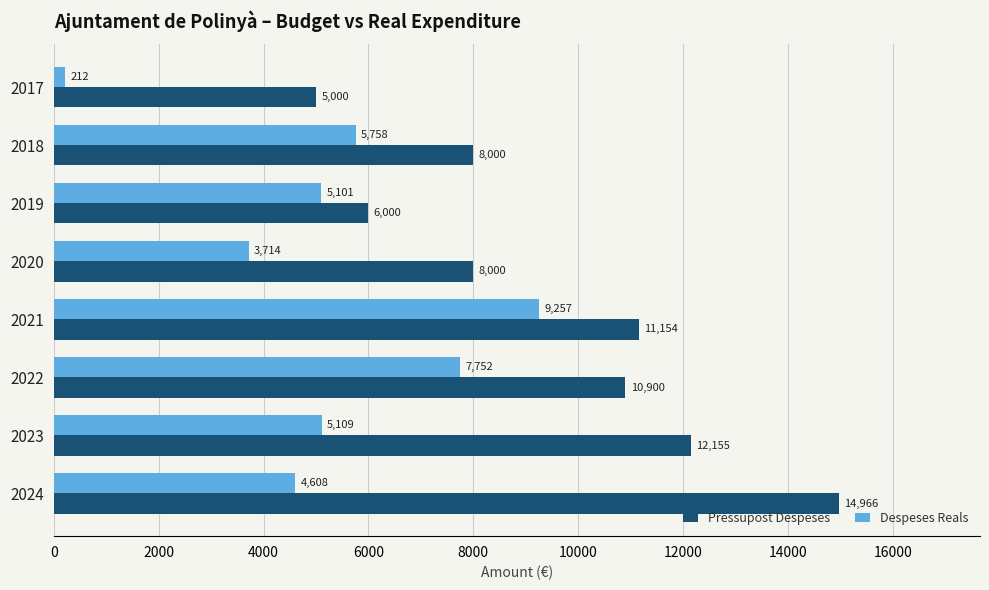

How many values in the Despeses Reals series exceed 5109?

4